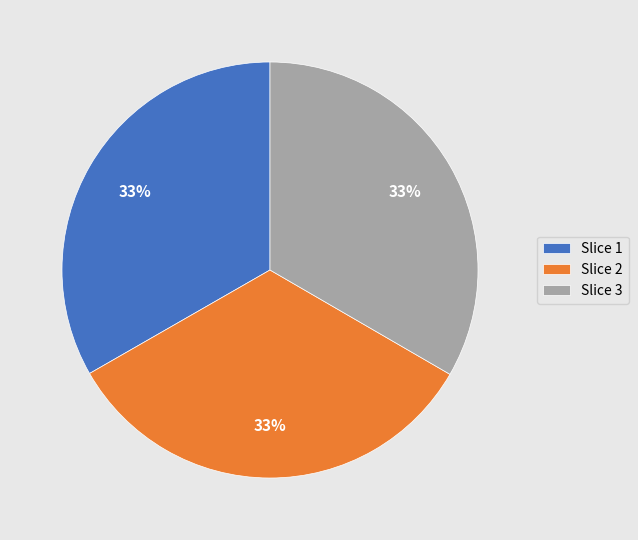

What is the ratio of the value at Slice 3 to the value at Slice 2?

1.0